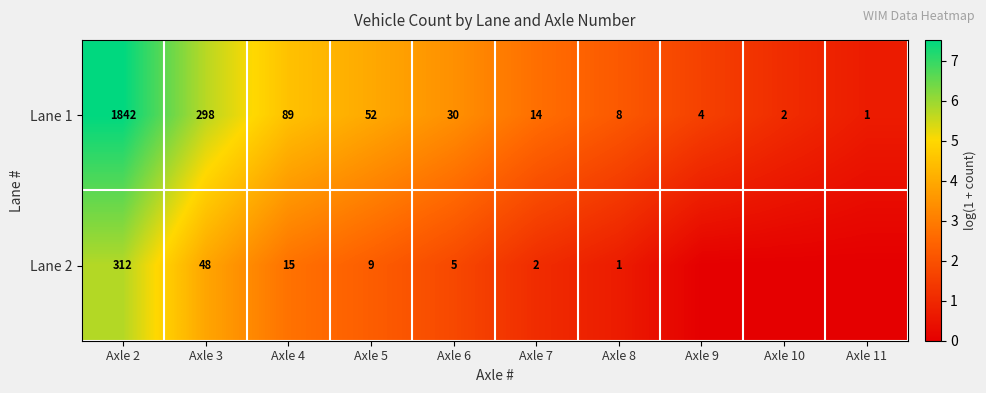

Which category has the highest value in the Lane 1 series?

Axle 2